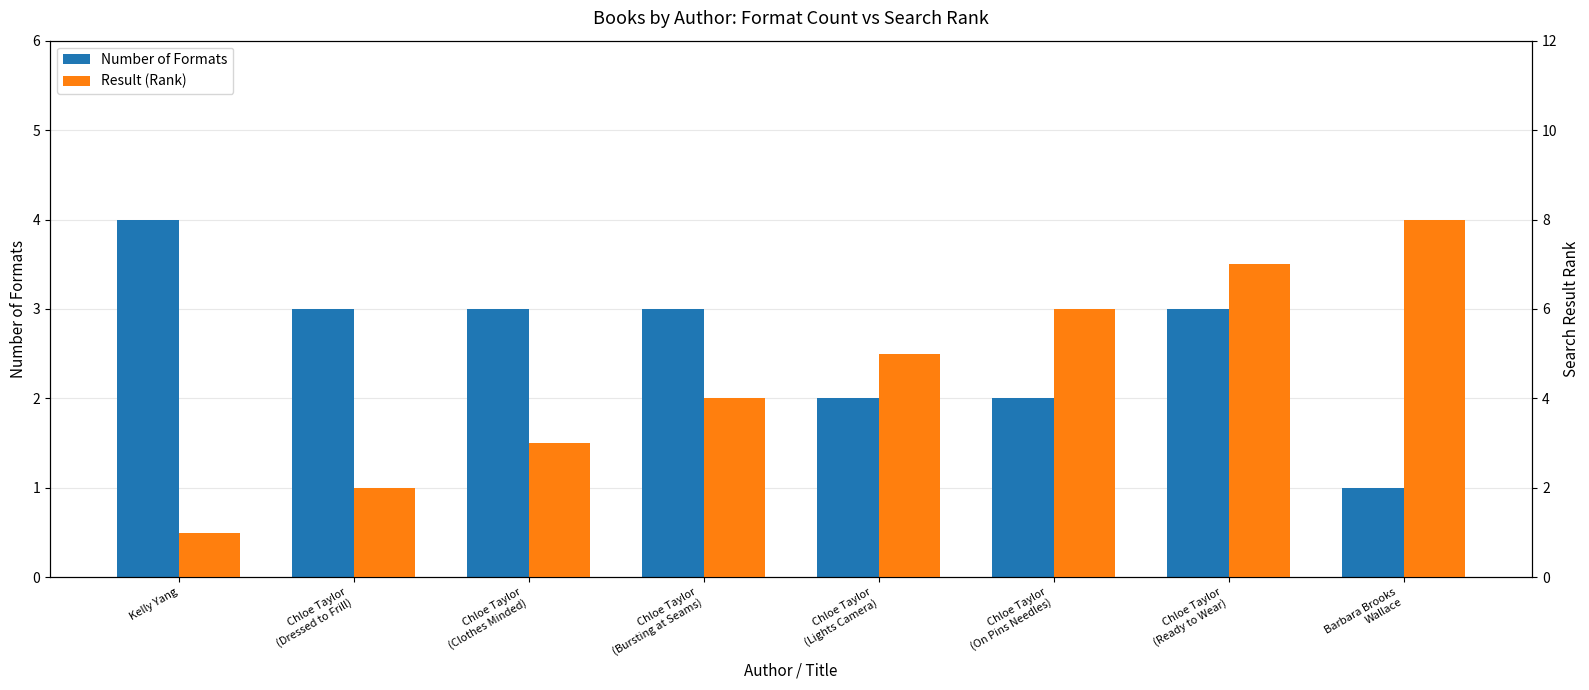

How many bars are there in total?

16